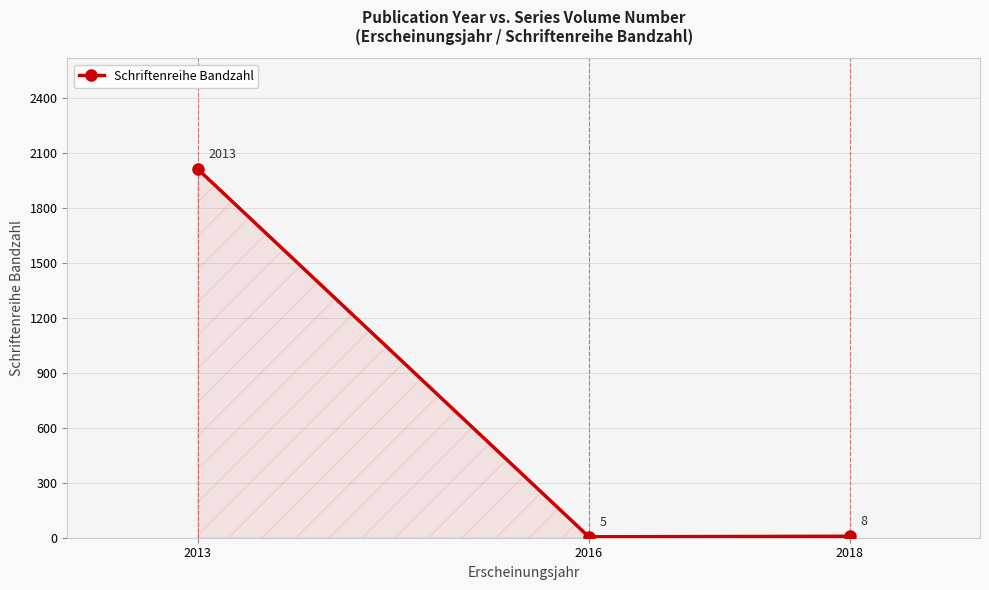

Reading right to left, transcribe all the data shown in this chart.

8	5	2013